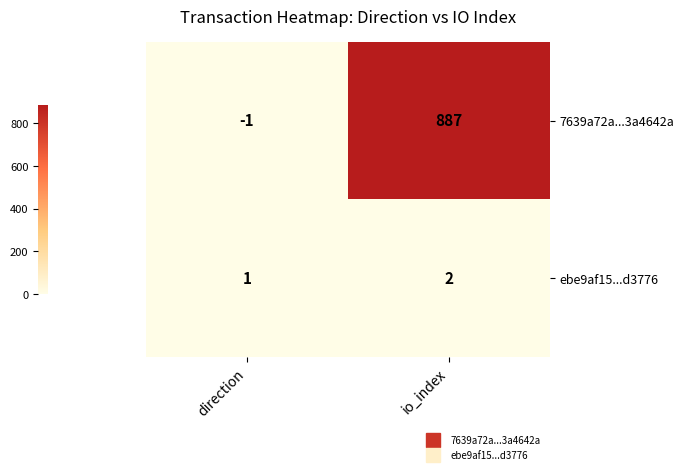

At io_index, list the series in order from largest to smallest.

7639a72a...3a4642a, ebe9af15...d3776